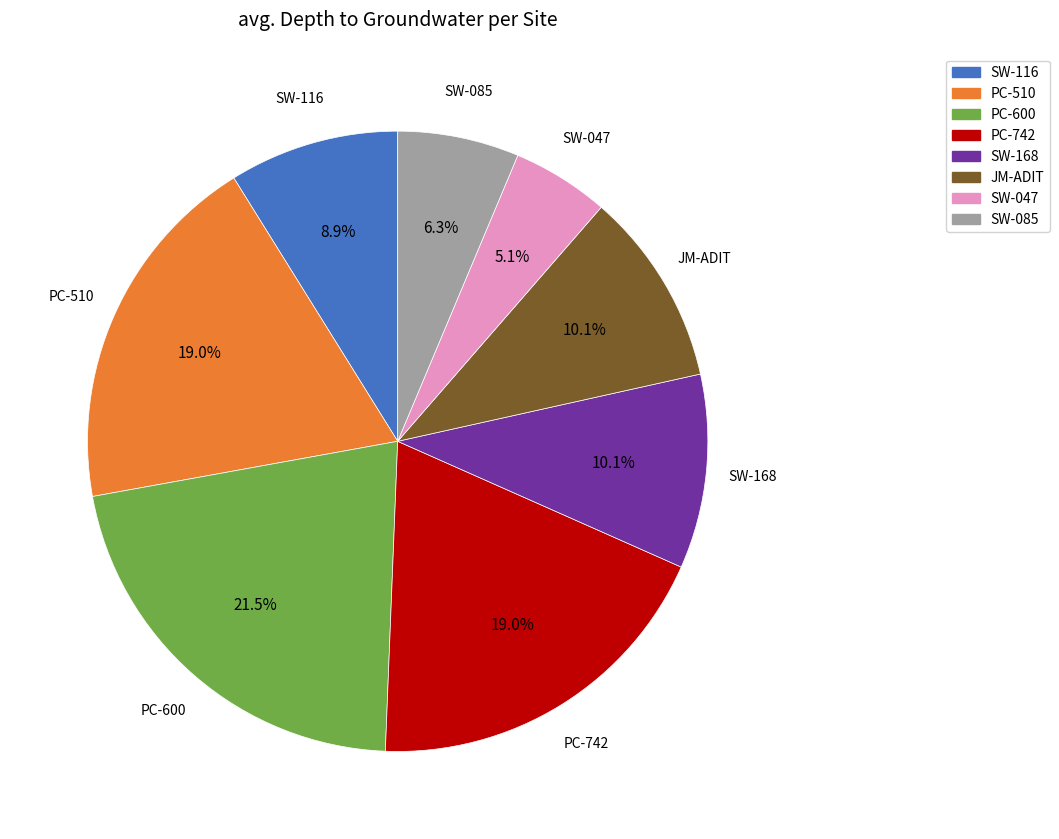

To the nearest percent, what percentage of the pie is SW-085?

6%